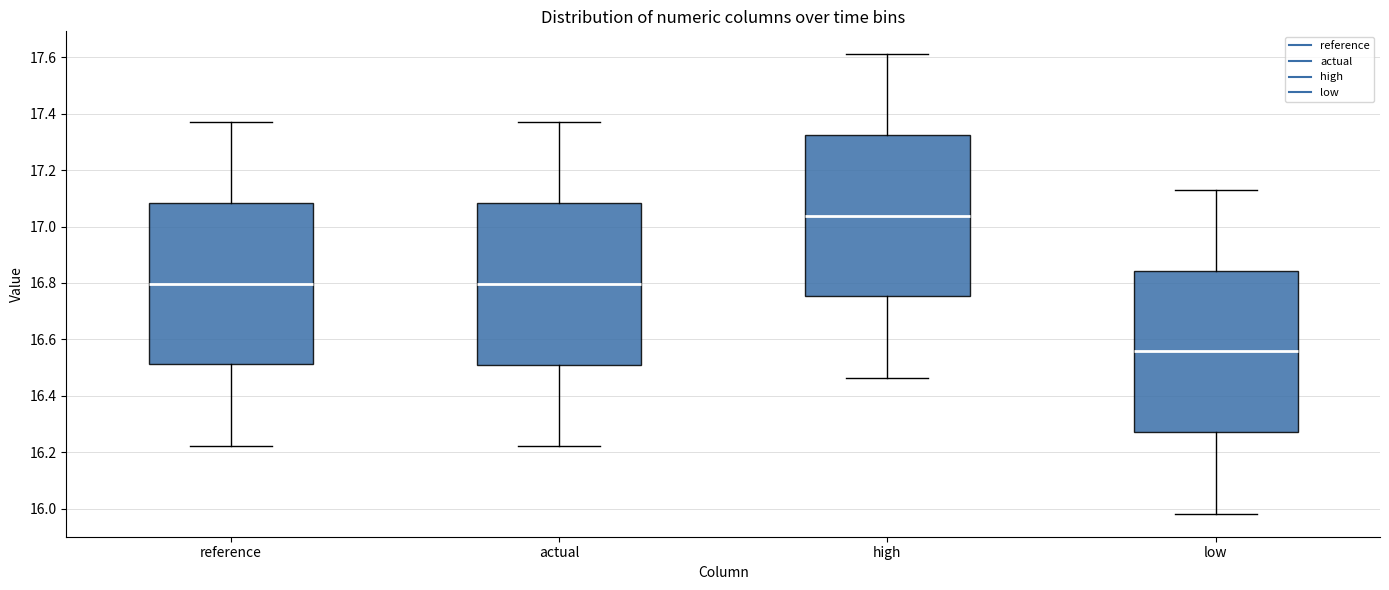

Which box has the highest median line?

high